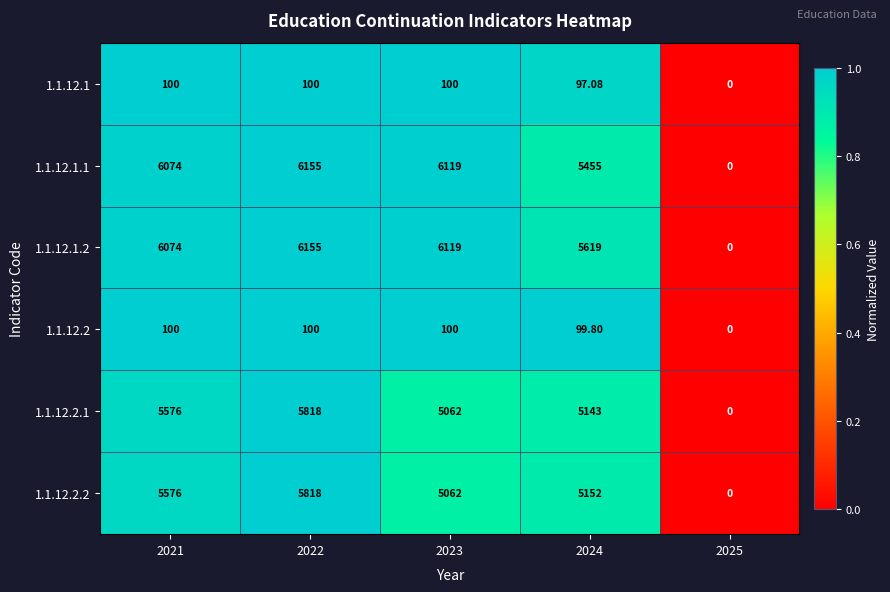

Count the number of data series in this chart.

6